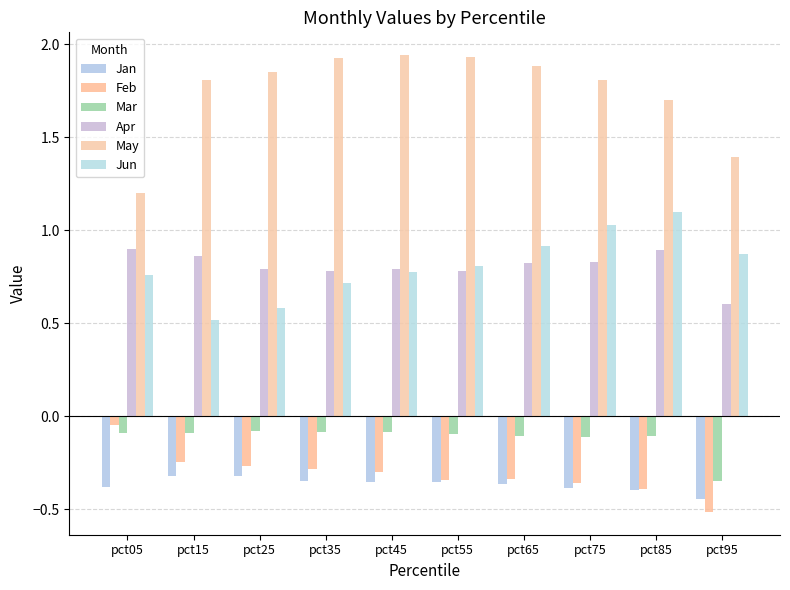

Reading right to left, extract all data points from this chart.

Jan: -0.4	-0.4	-0.4	-0.4	-0.4	-0.4	-0.3	-0.3	-0.3	-0.4
Feb: -0.5	-0.4	-0.4	-0.3	-0.3	-0.3	-0.3	-0.3	-0.2	-0.0
Mar: -0.3	-0.1	-0.1	-0.1	-0.1	-0.1	-0.1	-0.1	-0.1	-0.1
Apr: 0.6	0.9	0.8	0.8	0.8	0.8	0.8	0.8	0.9	0.9
May: 1.4	1.7	1.8	1.9	1.9	1.9	1.9	1.8	1.8	1.2
Jun: 0.9	1.1	1.0	0.9	0.8	0.8	0.7	0.6	0.5	0.8